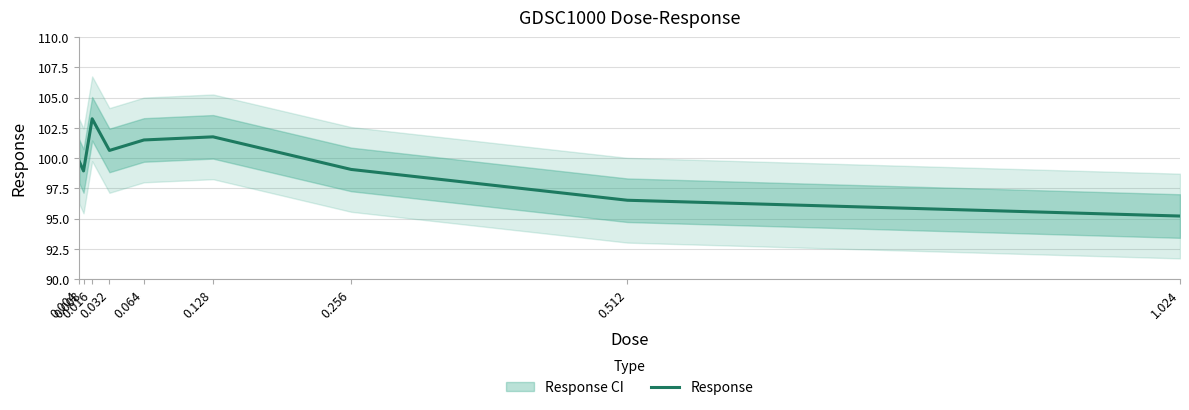

How many interior local valleys (lower than both neighbors) does the data have?

2